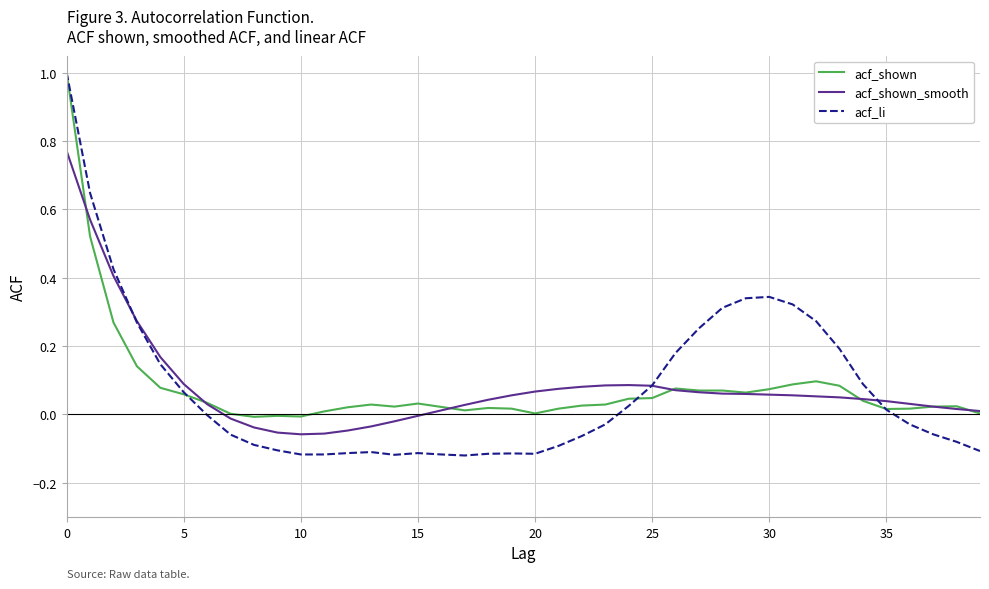

What are all the series names shown in the legend?

acf_shown, acf_shown_smooth, acf_li